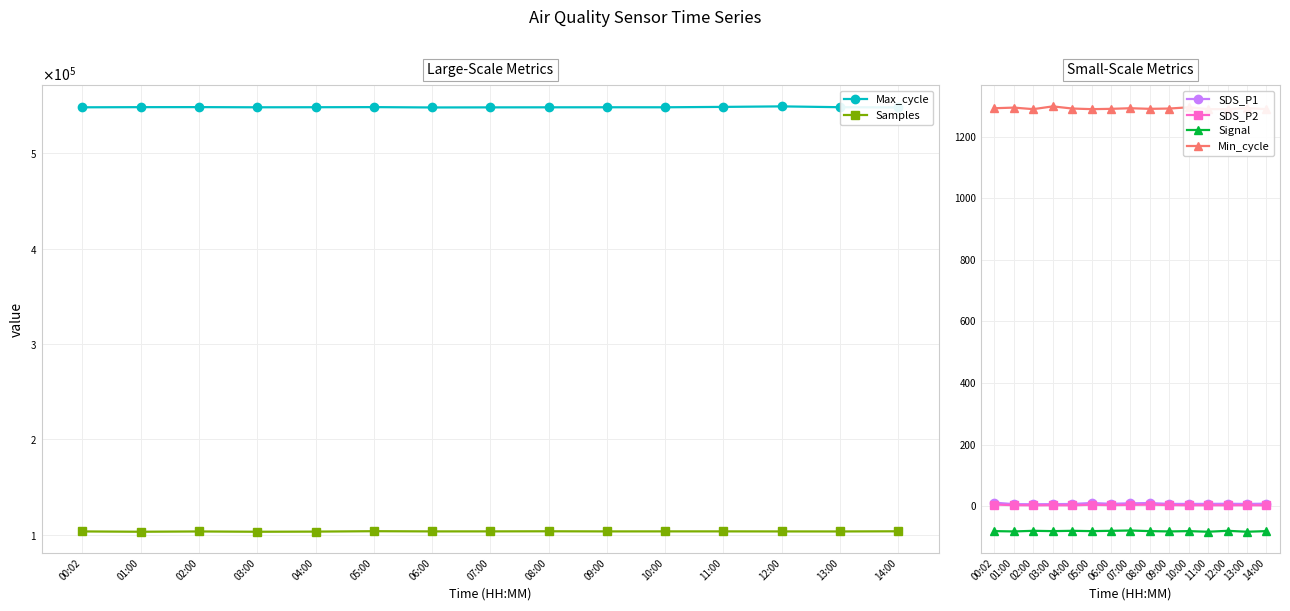

What is the approximate value of Min_cycle at 10:00?

1295.0